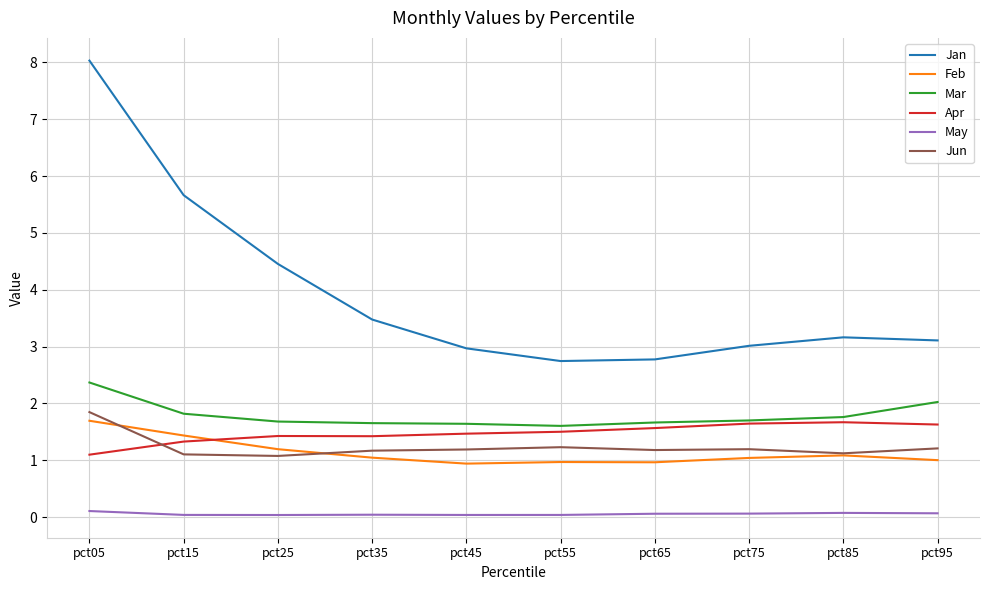

True or false: Mar and Jun intersect in this chart.

False